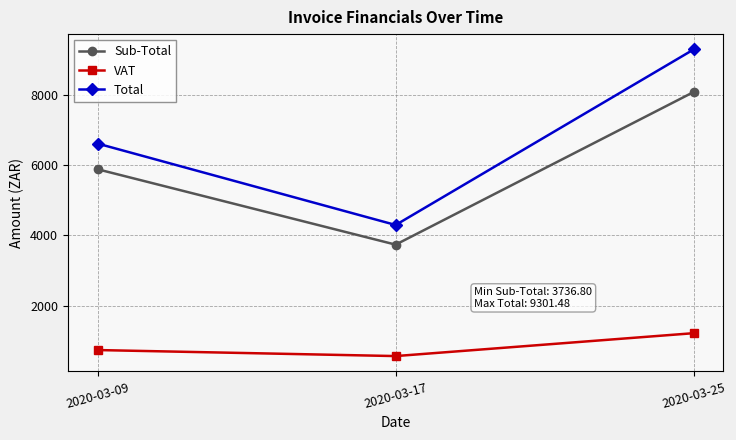

The value of Total at 2020-03-25 is 16138.9. True or false?

False